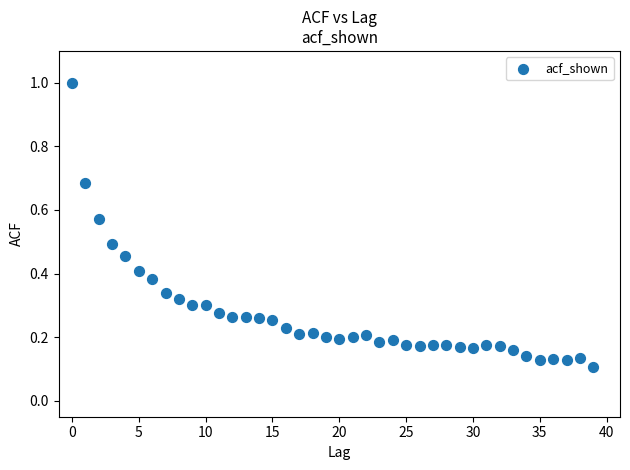

What is the range of Y values (max minus min)?

0.9